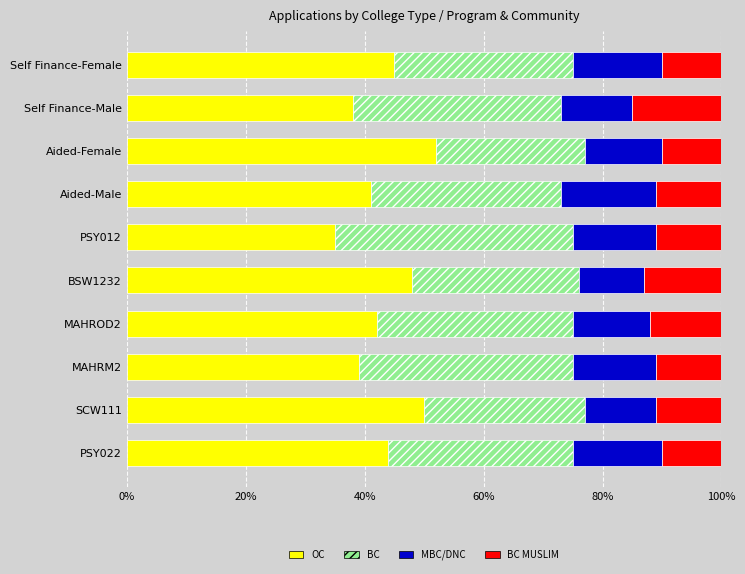

What is the total value across all series at MAHROD2?

100